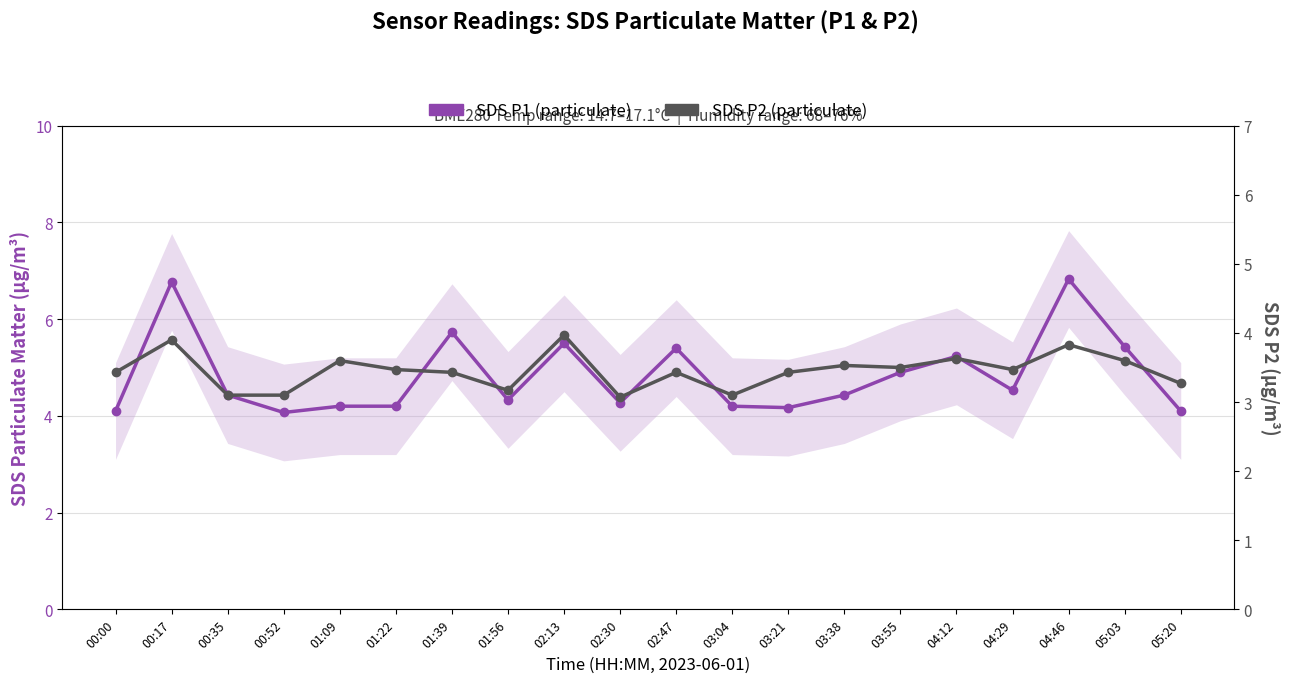

How many data points does each series have?

20